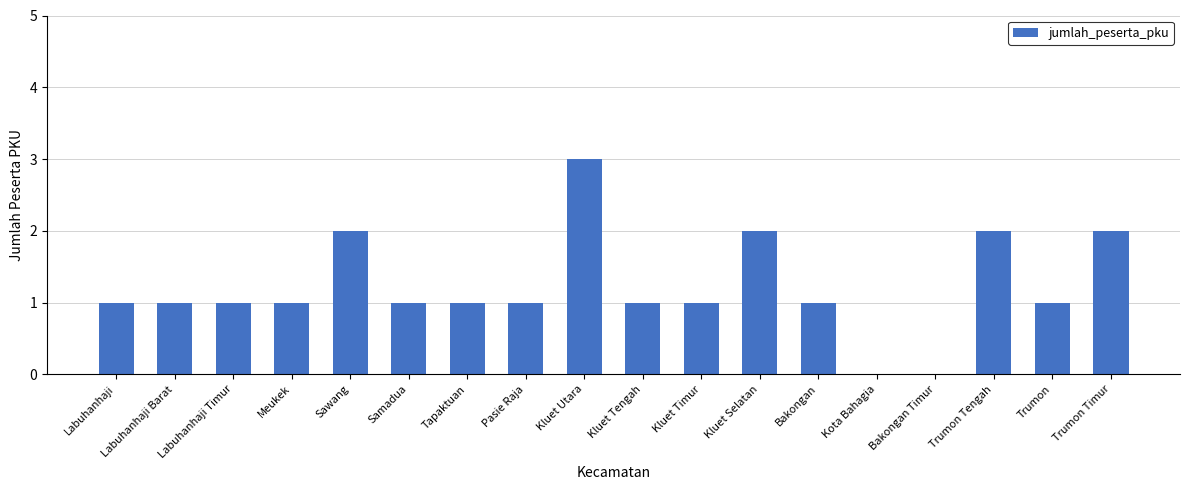

Reading left to right, transcribe all the data shown in this chart.

Labuhanhaji=1	Labuhanhaji Barat=1	Labuhanhaji Timur=1	Meukek=1	Sawang=2	Samadua=1	Tapaktuan=1	Pasie Raja=1	Kluet Utara=3	Kluet Tengah=1	Kluet Timur=1	Kluet Selatan=2	Bakongan=1	Kota Bahagia=0	Bakongan Timur=0	Trumon Tengah=2	Trumon=1	Trumon Timur=2